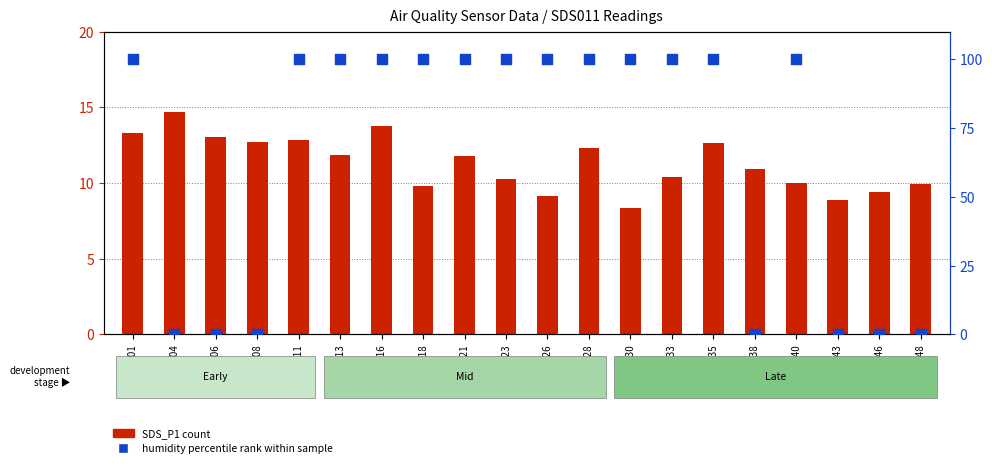

Which series reaches the minimum Y coordinate?

humidity percentile rank